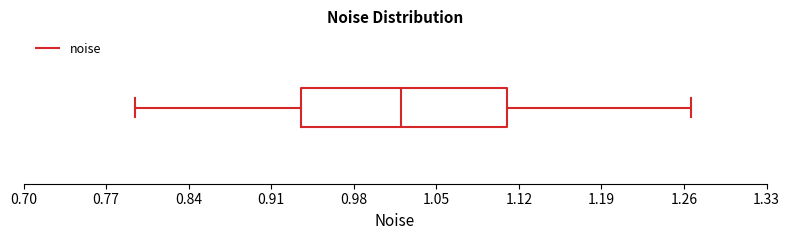

Where does the left whisker of the box end on the x-axis? The values are not printed on the chart, so give them approximately, as read against the axis.

0.79